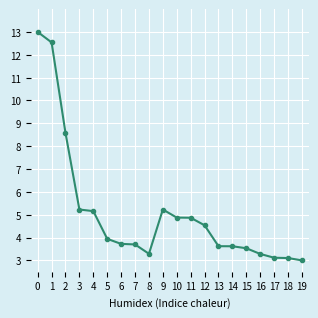

At which label is the value closest to 8?

2